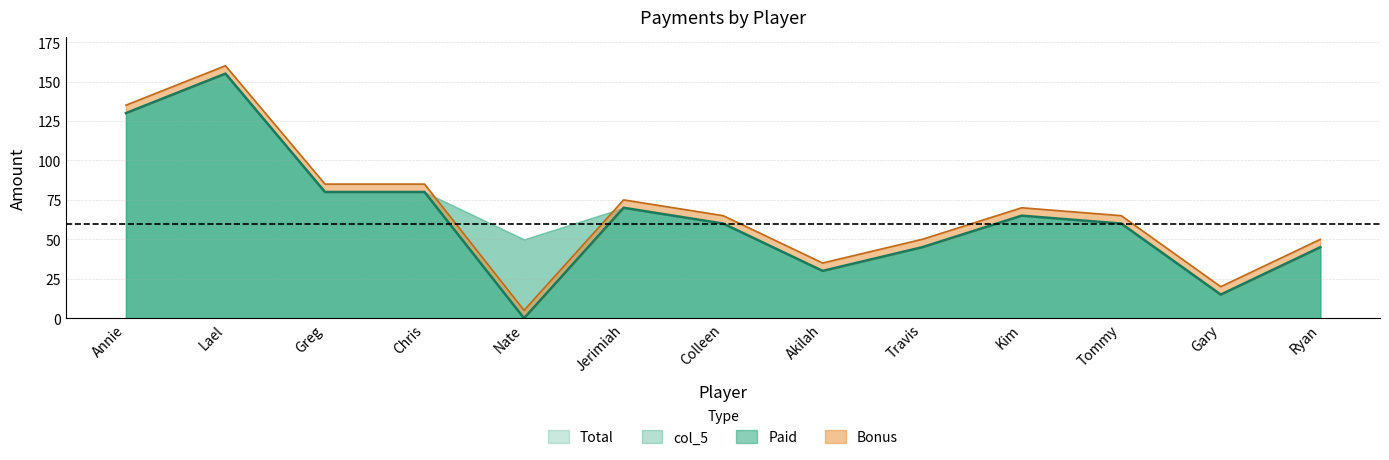

The value of Bonus at Annie is 8. True or false?

False